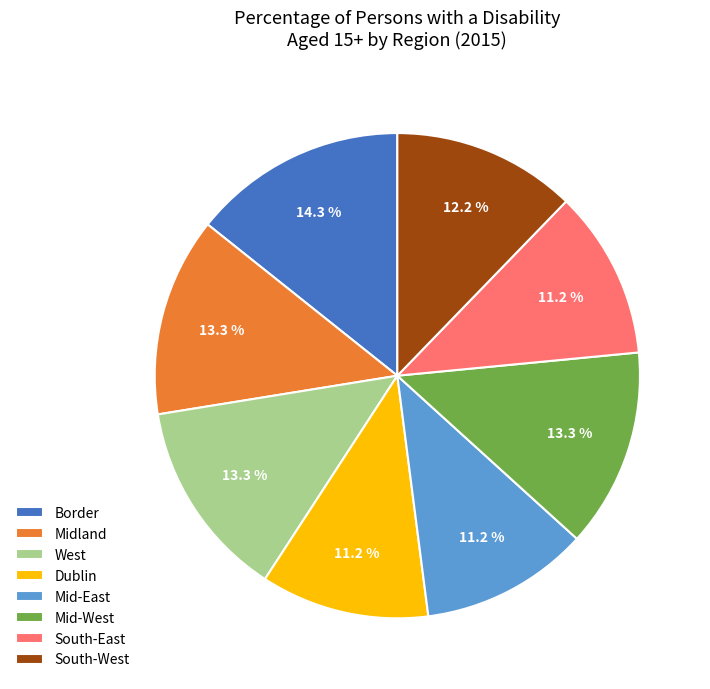

True or false: Mid-West accounts for 13% of the total.

True